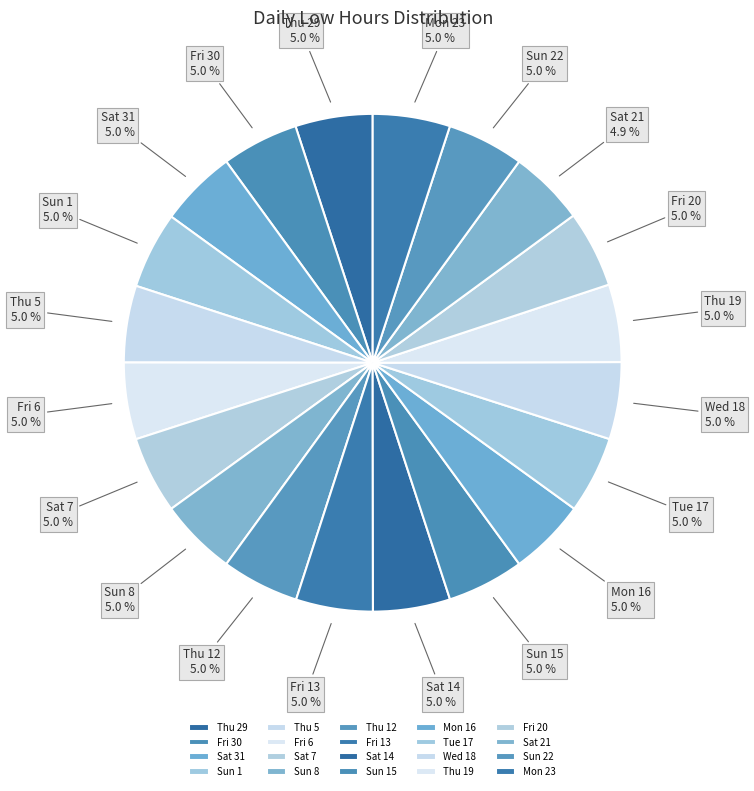

To the nearest percent, what portion does Fri 13 represent?

5%